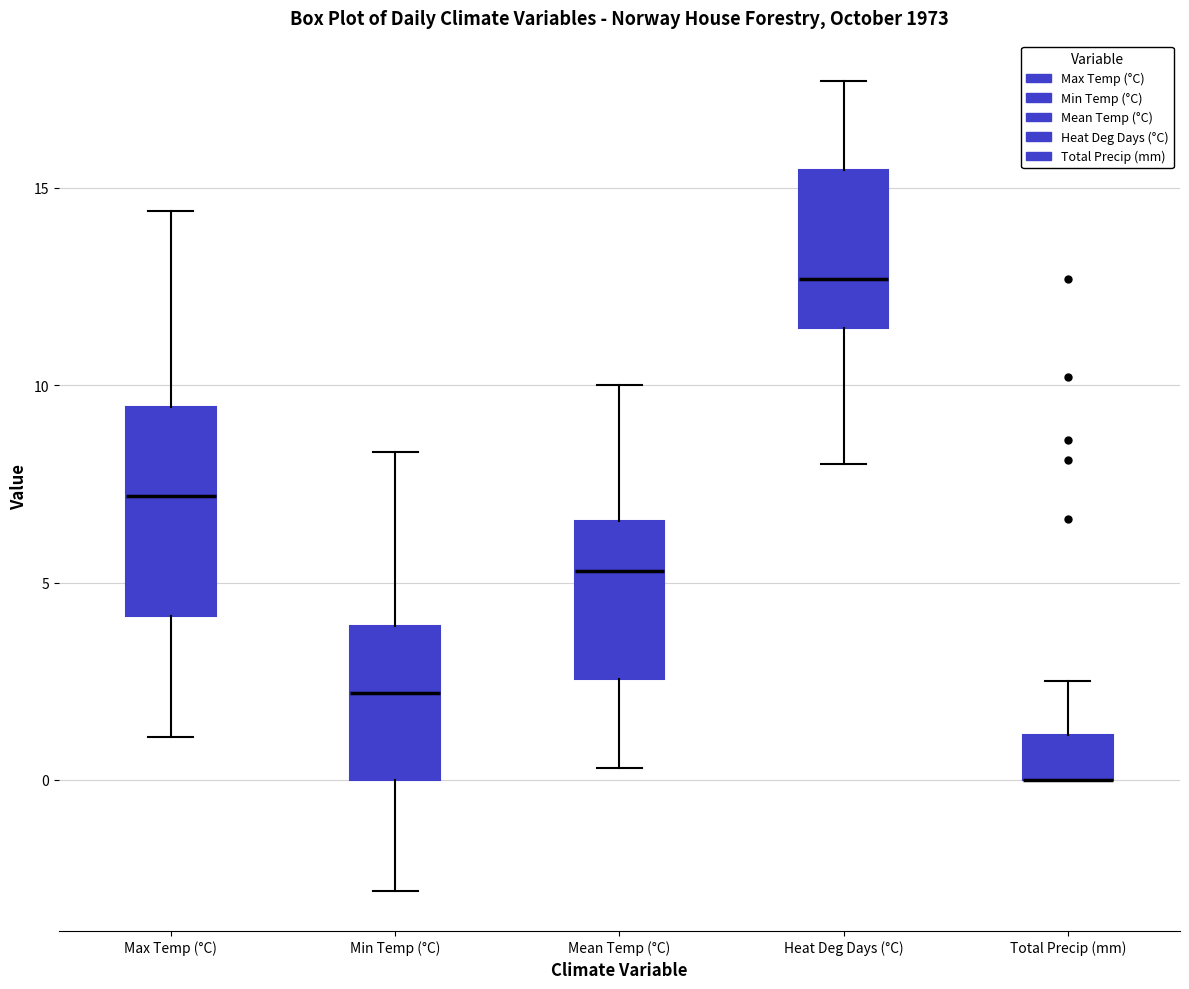

Comparing the boxes themselves (not the whiskers), which one is the tallest?

Max Temp (°C)